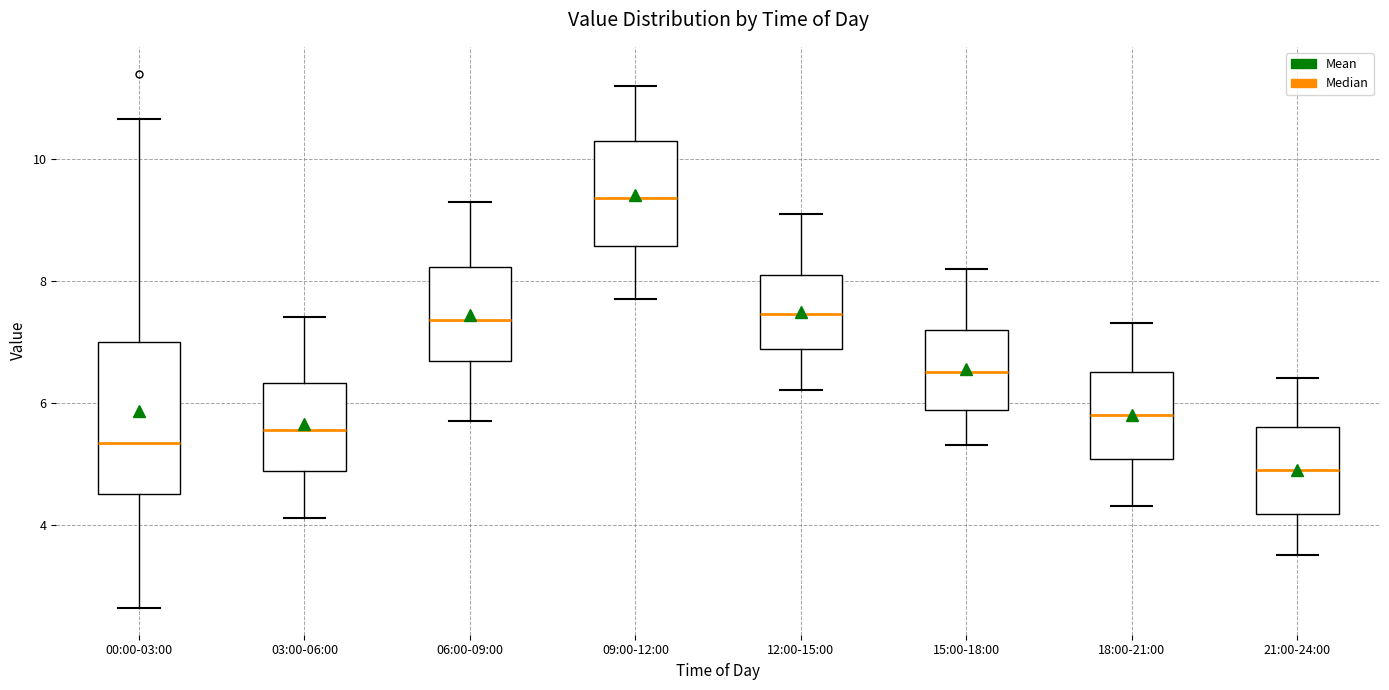

Comparing the boxes themselves (not the whiskers), which one is the tallest?

00:00-03:00